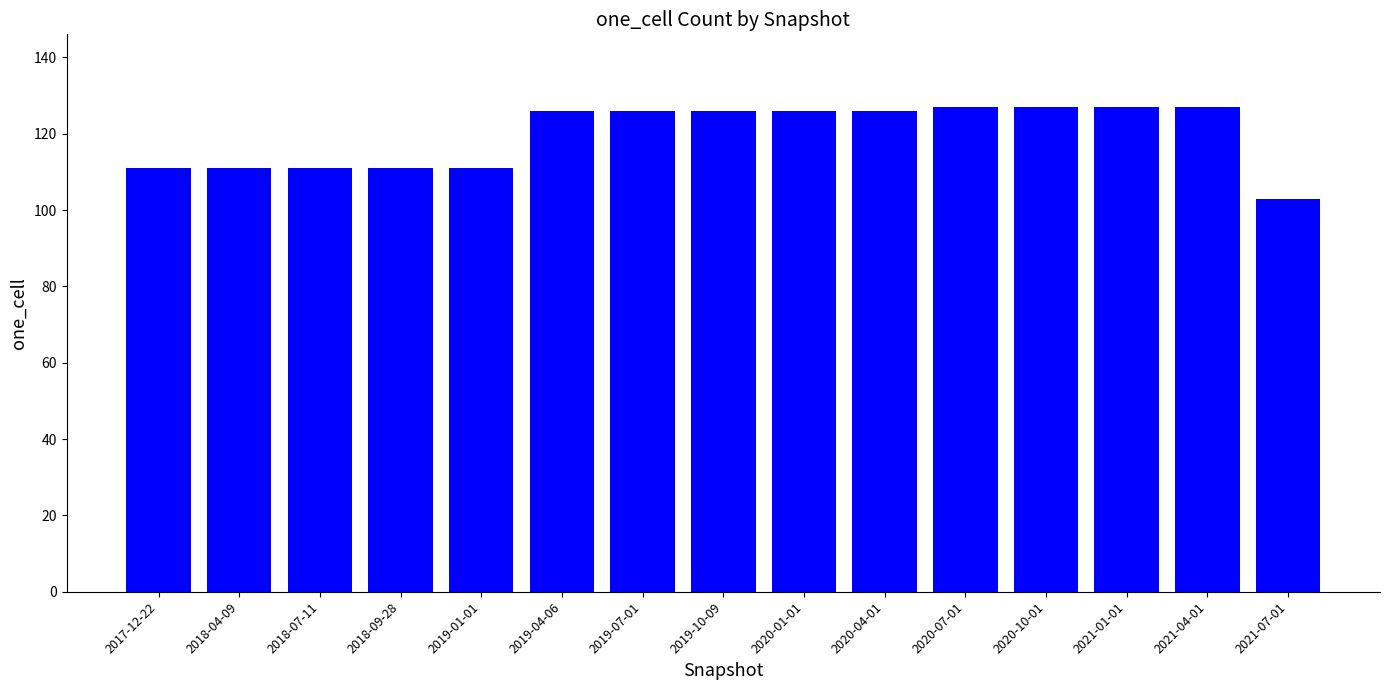

The value at 2020-01-01 is 126. True or false?

True